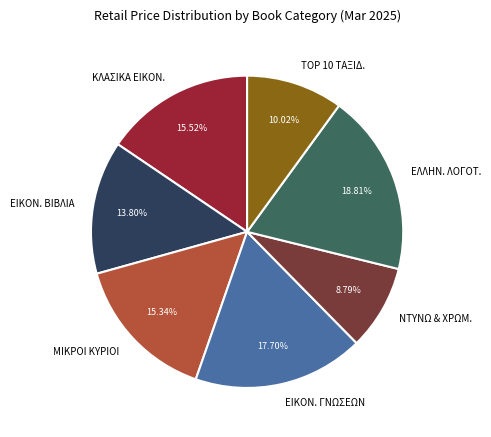

Count the number of slices in the pie.

7